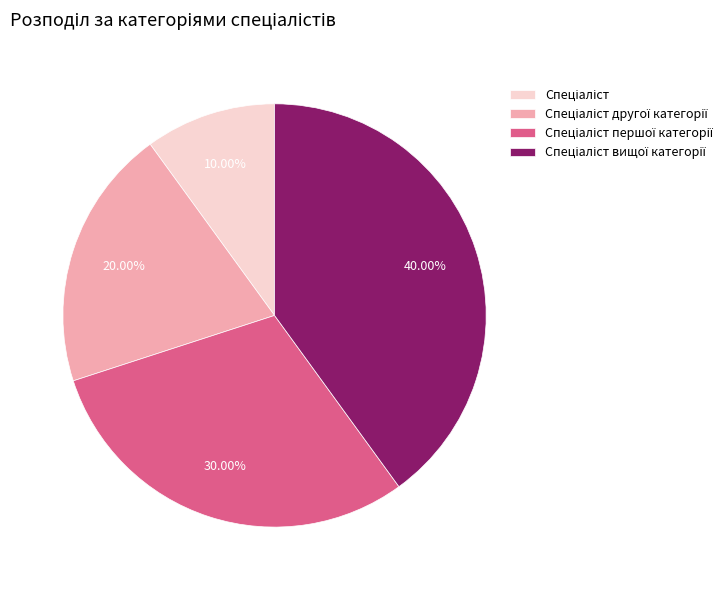

Is there any slice that represents more than half of the pie?

No